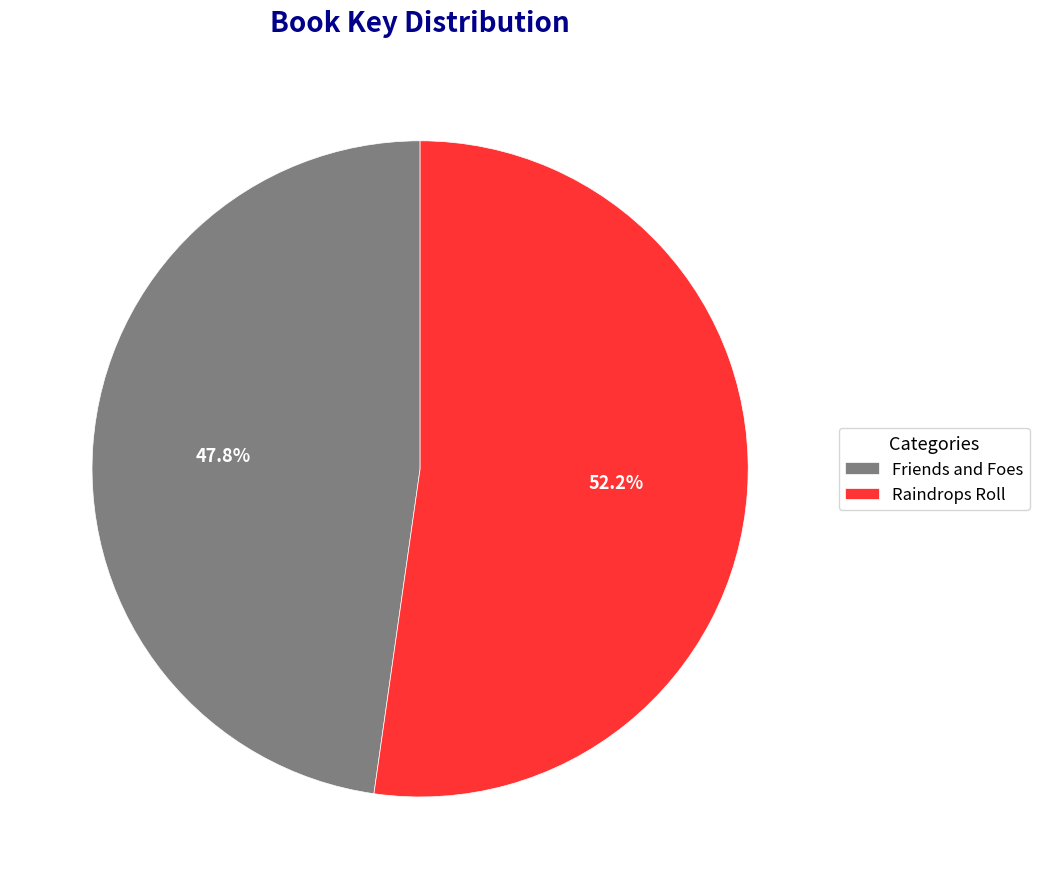

To the nearest percent, what is the difference between the largest and smallest slice percentages?

4%